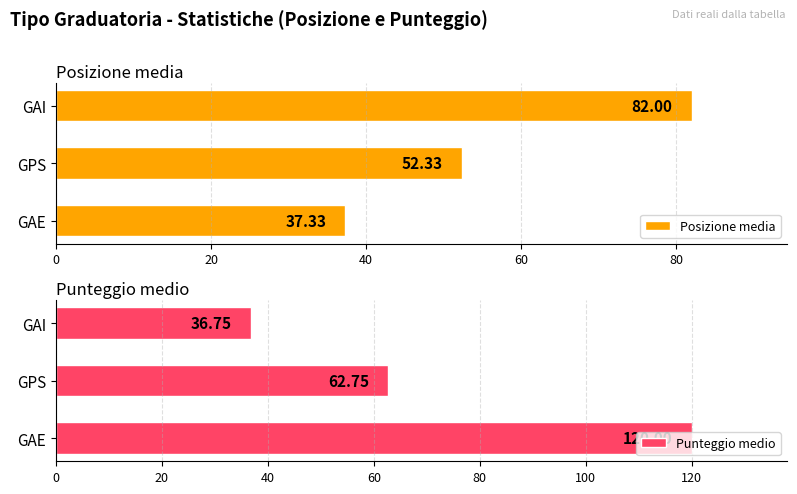

How many groups of bars are there?

3